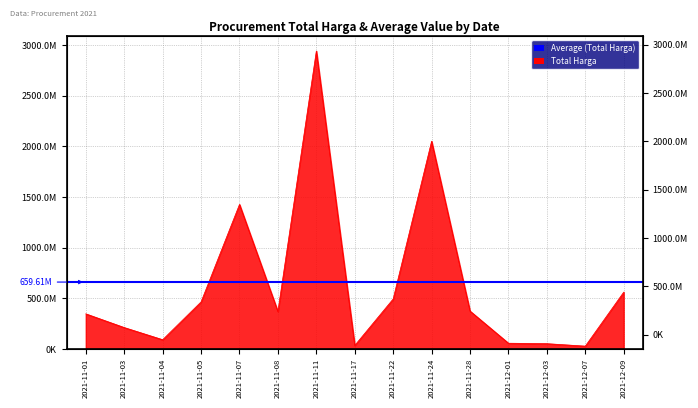

How many interior local valleys (lower than both neighbors) does the data have?

4